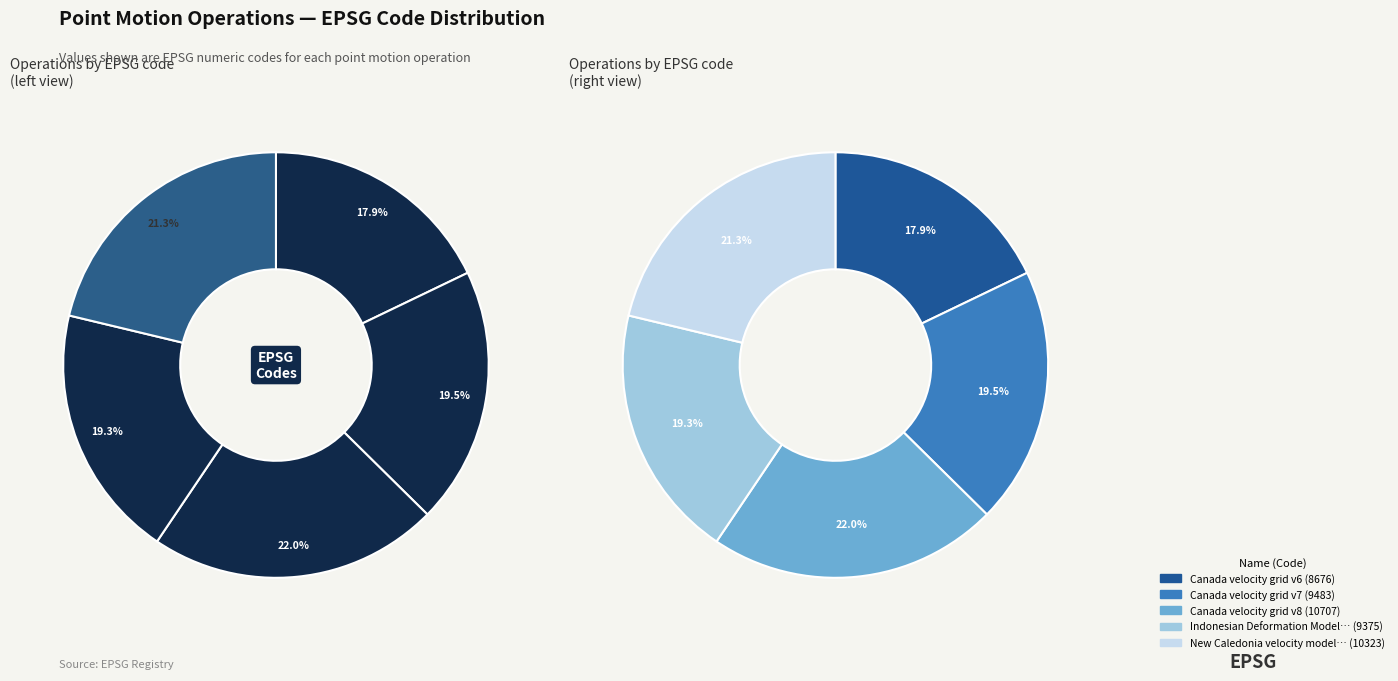

Does any single category account for the majority?

No